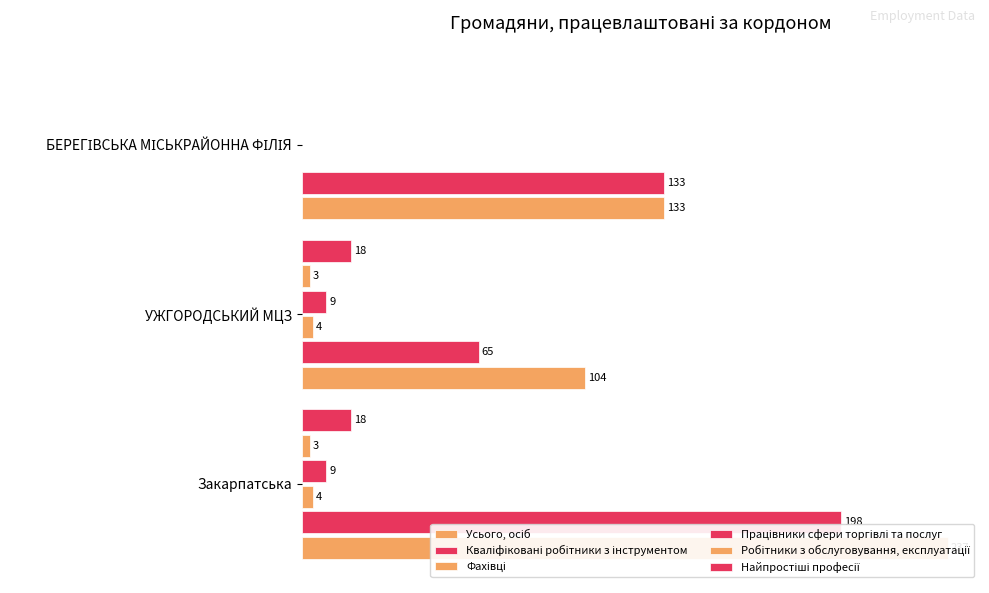

Are the bars horizontal?

Yes